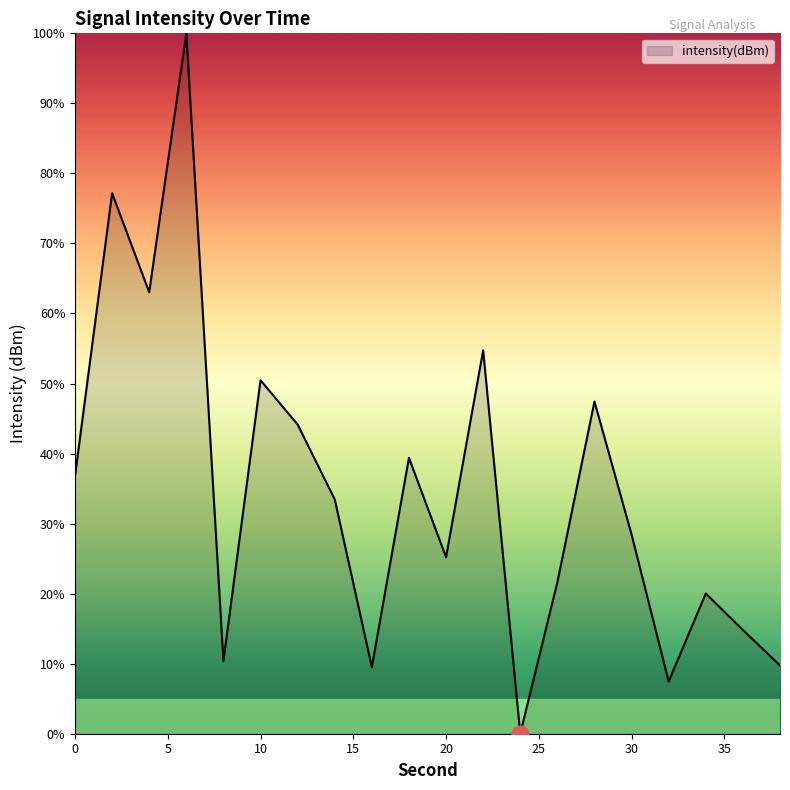

Count the number of categories in the chart.

20